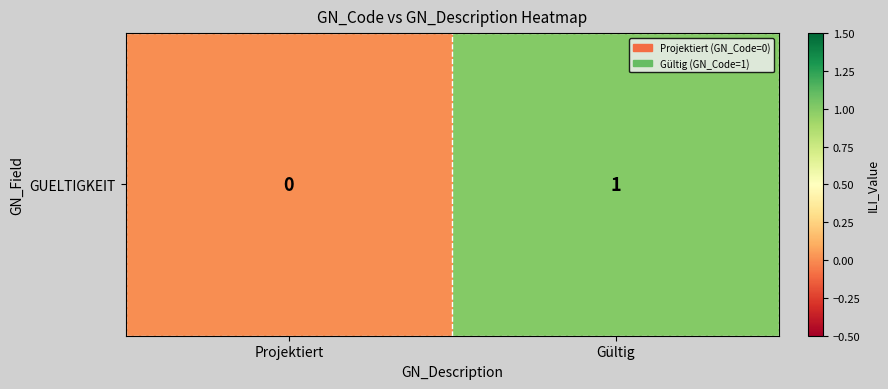

Is it true that the value at Projektiert is 1?

False